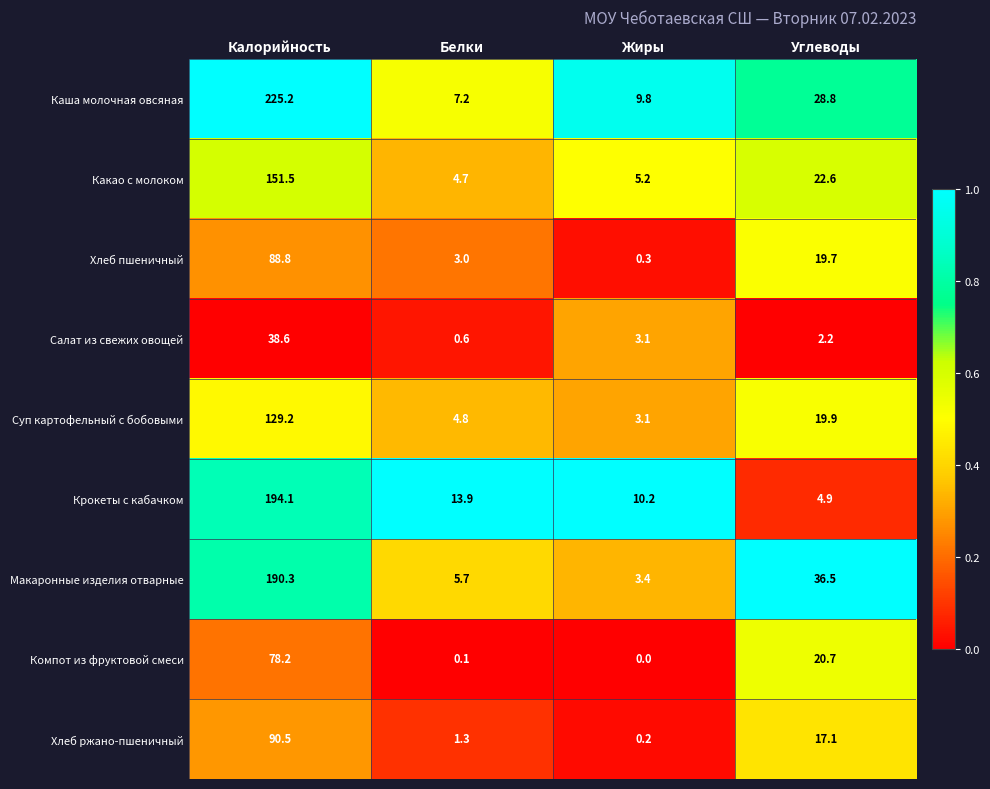

List the series in order of their peak value, lowest first.

Салат из свежих овощей, Компот из фруктовой смеси, Хлеб пшеничный, Хлеб ржано-пшеничный, Суп картофельный с бобовыми, Какао с молоком, Макаронные изделия отварные, Крокеты с кабачком, Каша молочная овсяная